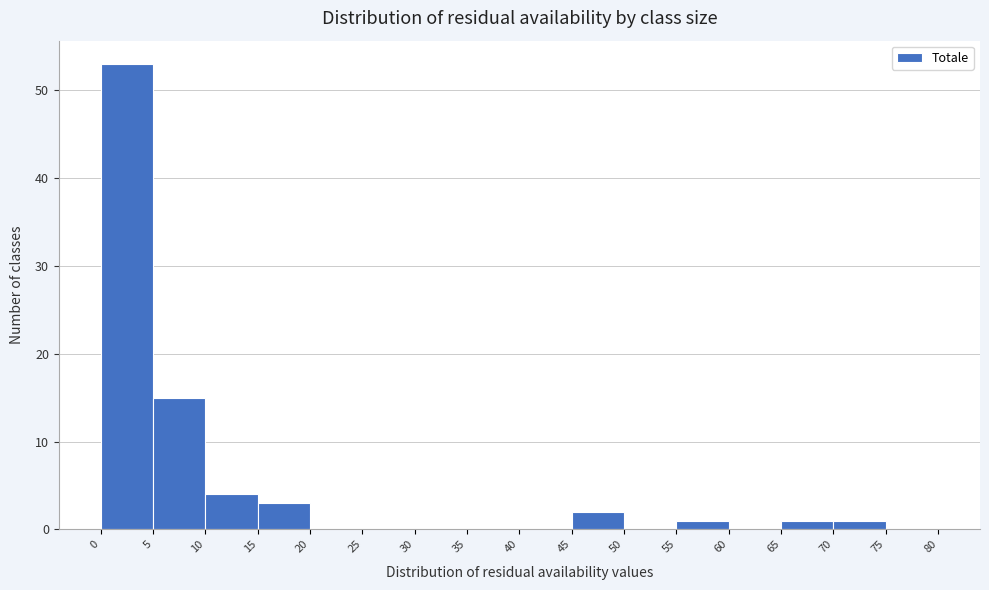

Reading left to right, transcribe this chart: for each bar, give the range it covers on the x-axis and its height. The values are not printed on the chart, so give them approximately, as read against the axis.

0 to 5: 53
5 to 10: 15
10 to 15: 4
15 to 20: 3
20 to 25: 0
25 to 30: 0
30 to 35: 0
35 to 40: 0
40 to 45: 0
45 to 50: 2
50 to 55: 0
55 to 60: 1
60 to 65: 0
65 to 70: 1
70 to 75: 1
75 to 80: 0